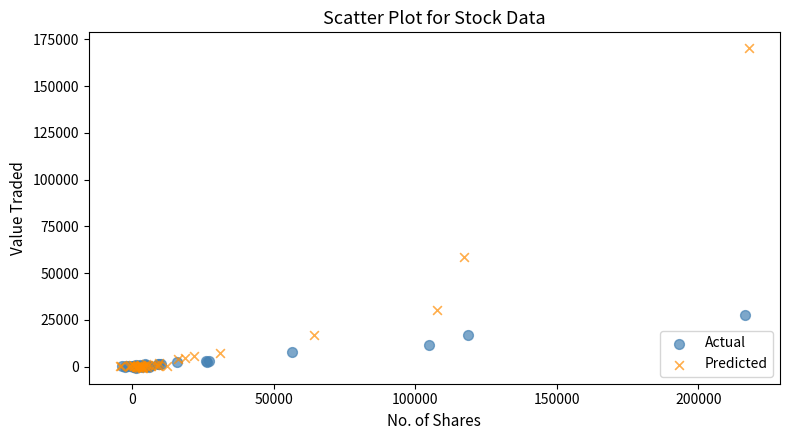

Which series contains the highest Y value?

Predicted